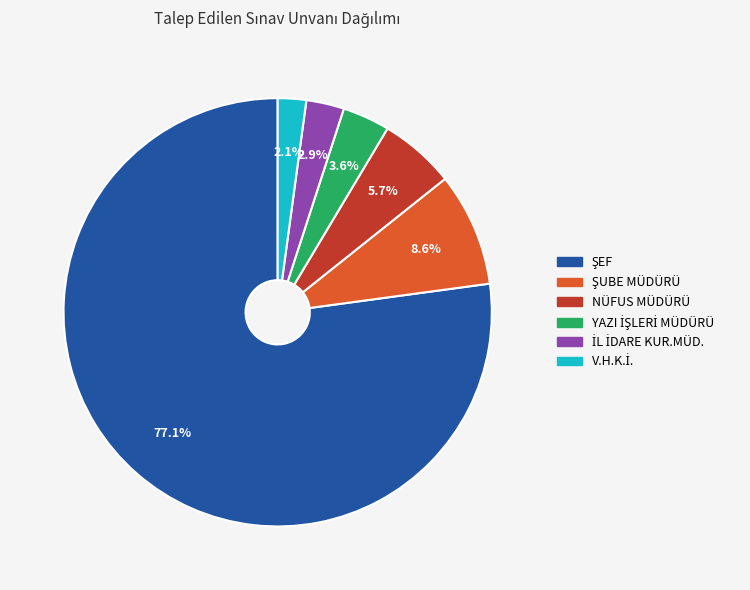

Is there a majority slice in this chart?

Yes